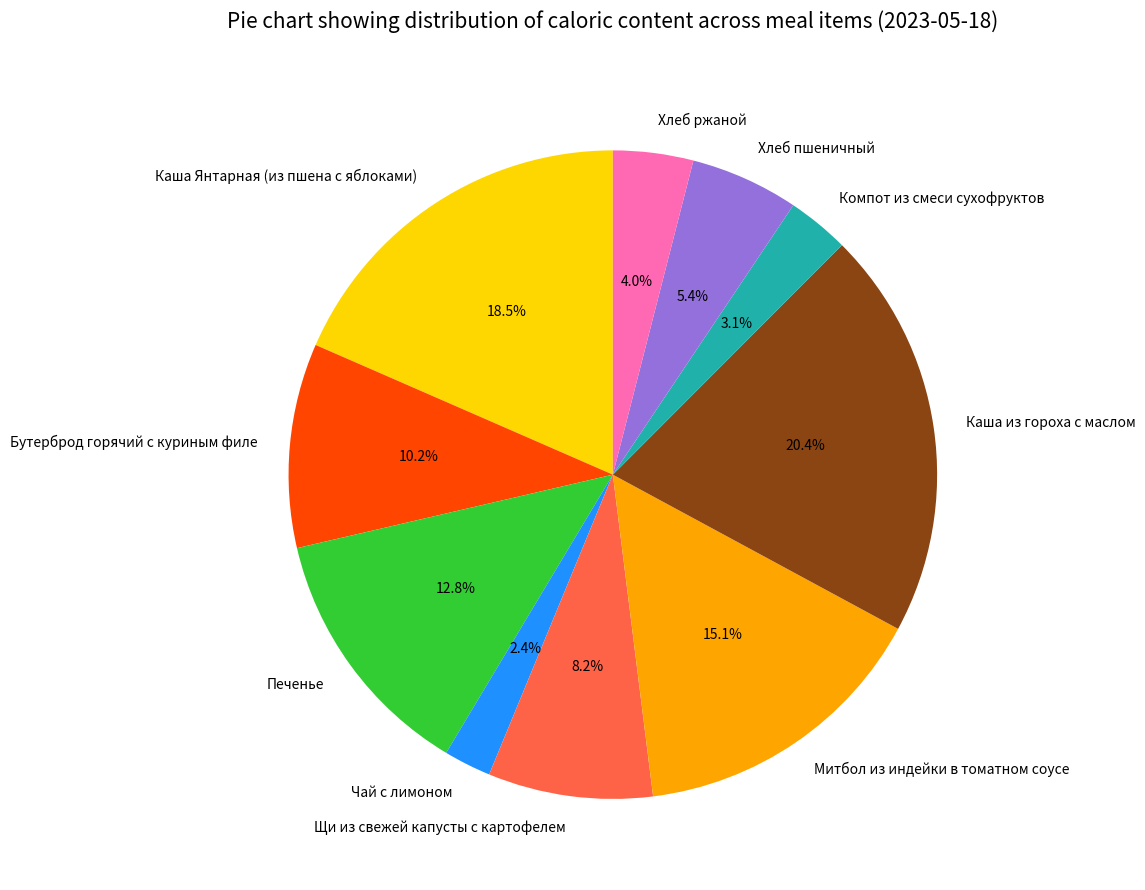

What is the largest slice in the pie chart?

Каша из гороха с маслом